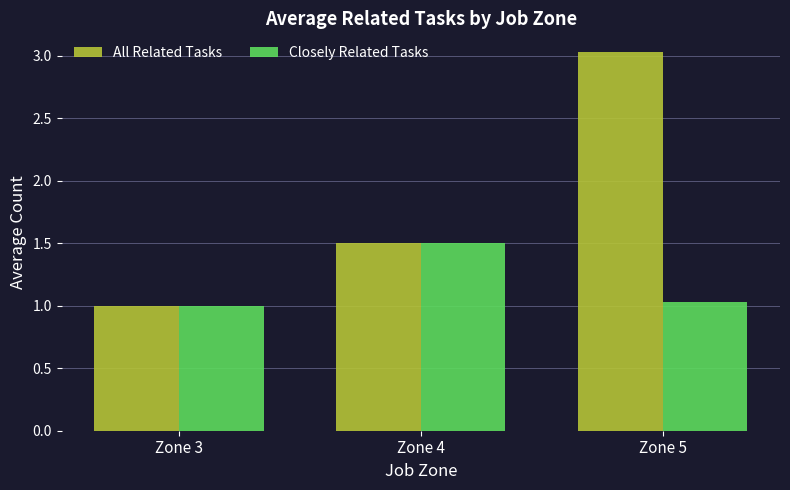

Which series has the largest total across all categories?

All Related Tasks